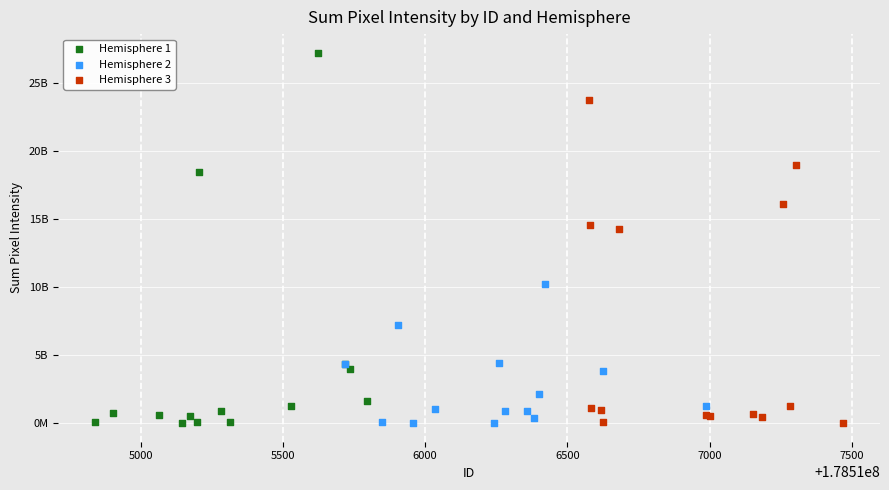

Which series has the largest Y range (max minus min)?

Hemisphere 1